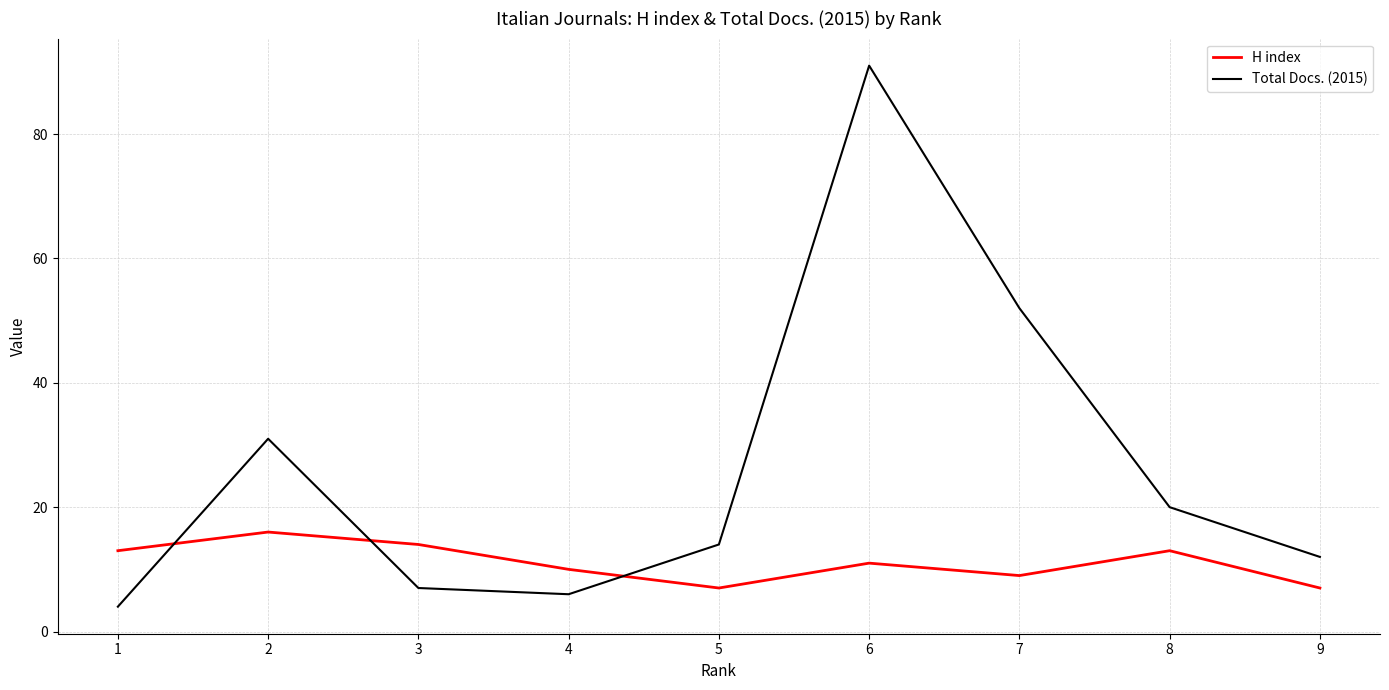

What is the total value across all series at 8?

33